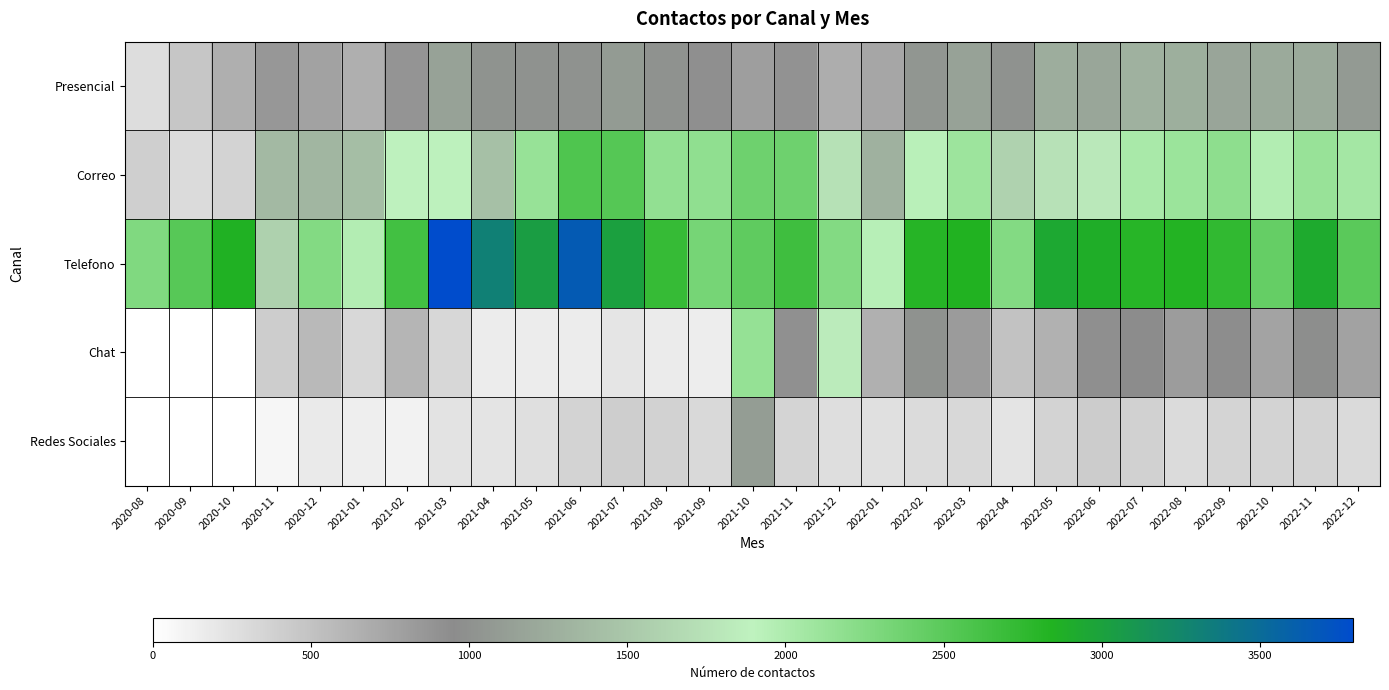

Rank the series at 2022-05 from highest to lowest value.

Telefono, Correo, Presencial, Chat, Redes Sociales